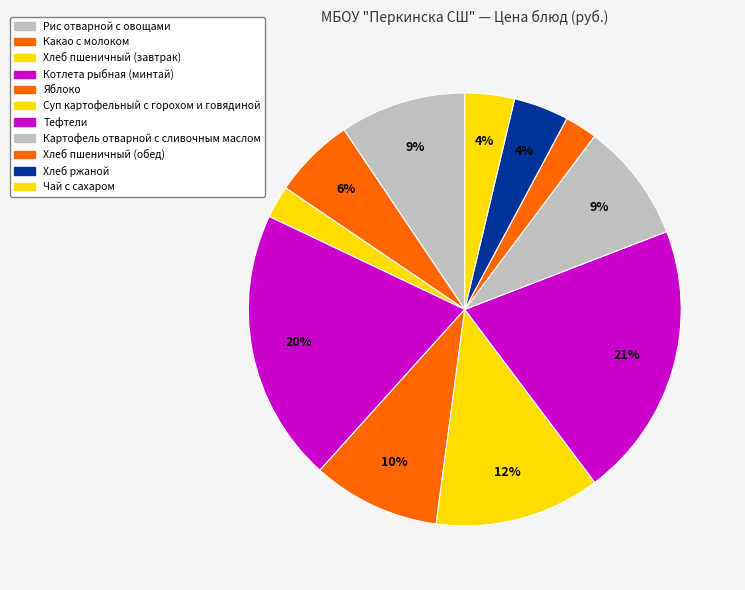

To the nearest percent, what is the difference between the Хлеб ржаной and Рис отварной с овощами slice percentages?

5%